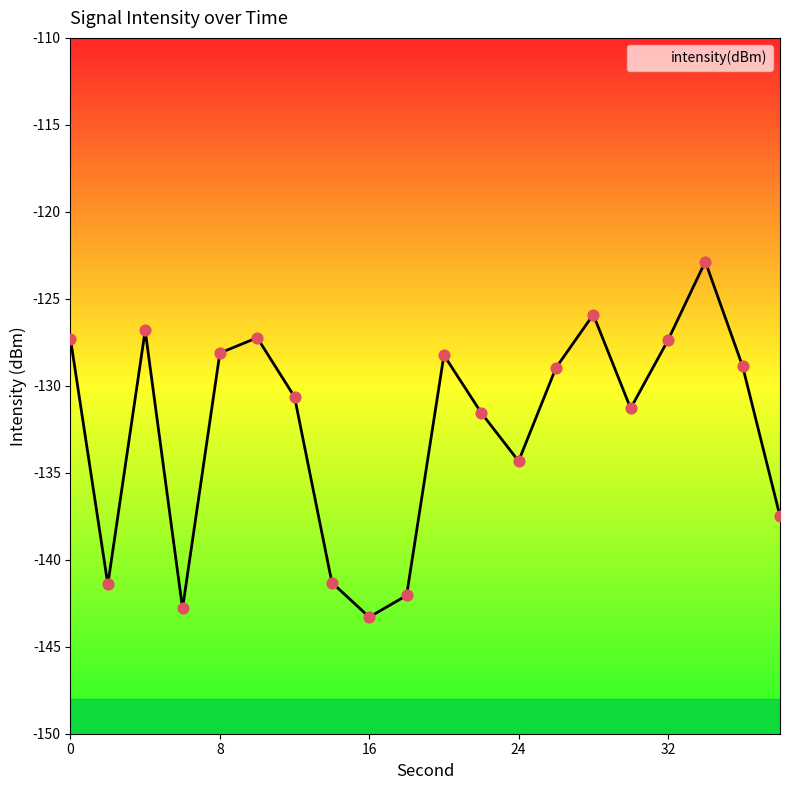

What is the difference between the maximum and minimum values?

20.4